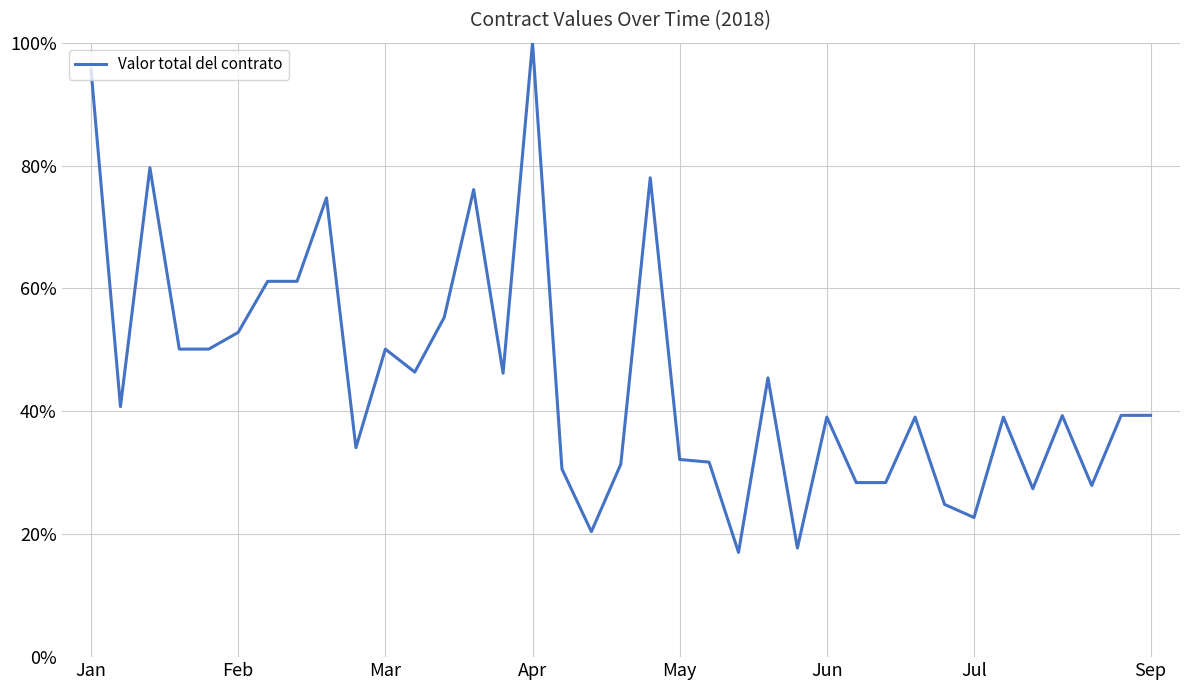

What is the greatest value displayed?

100.0